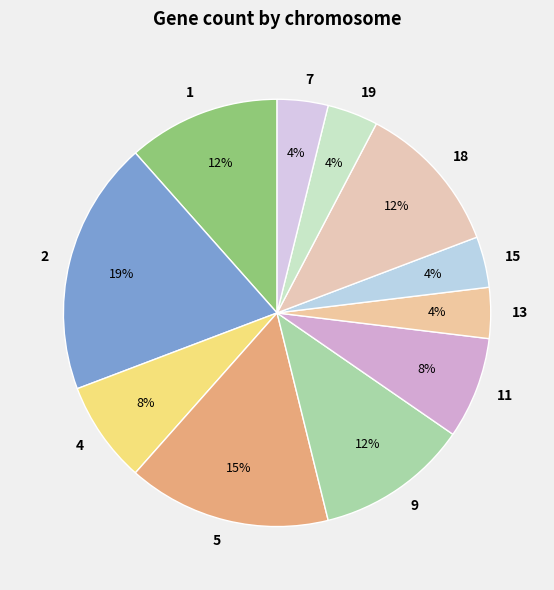

Count the number of slices in the pie.

11